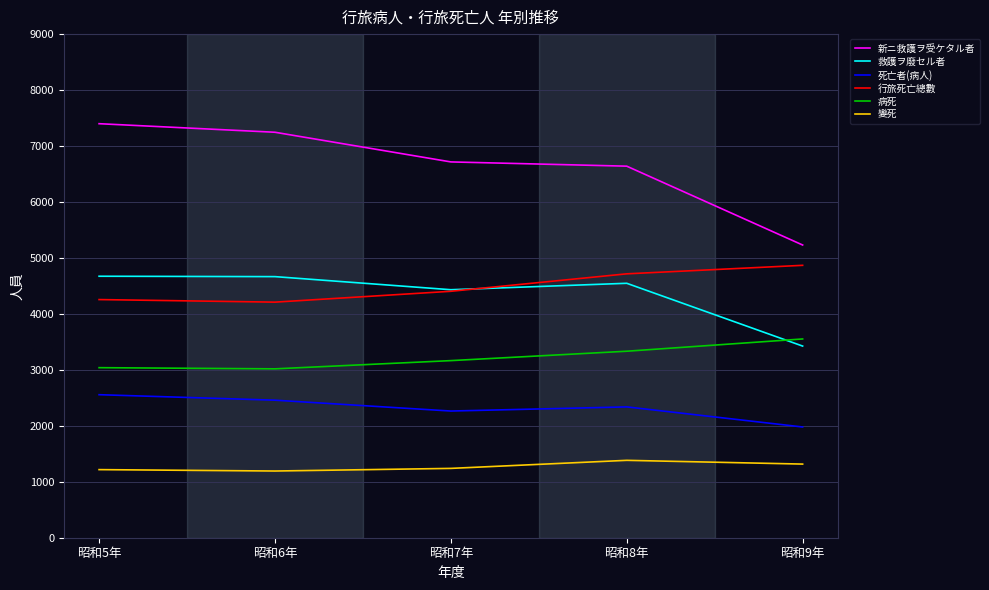

What is the spread (max minus min) of values at 昭和7年?

5477